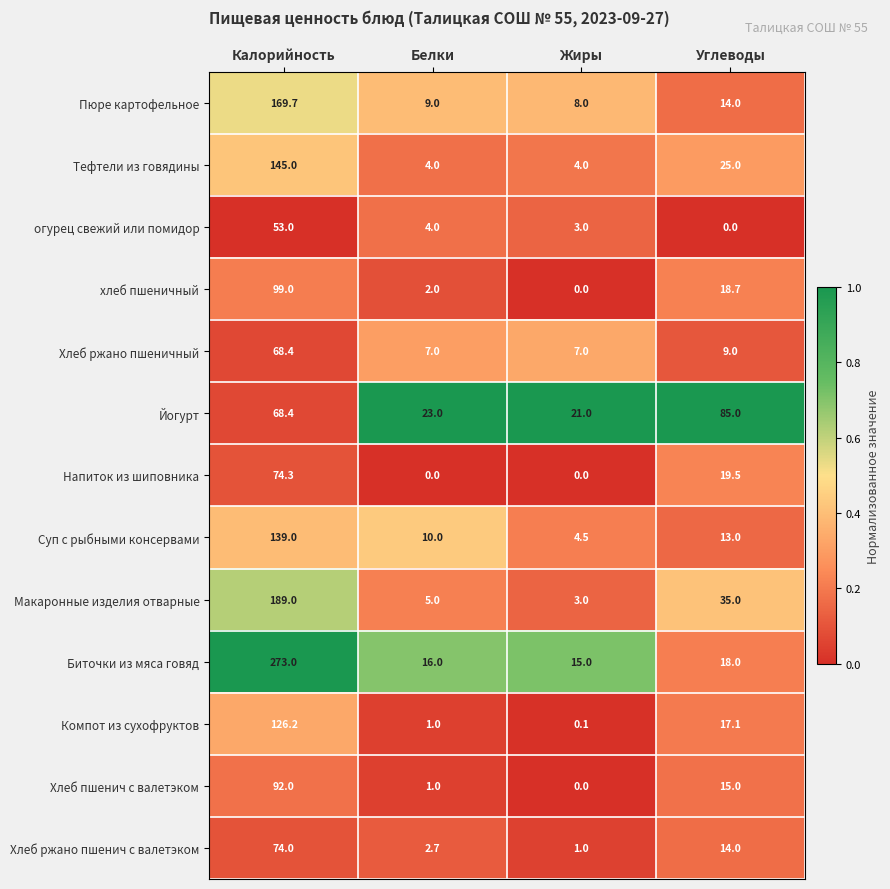

Count the number of data series in this chart.

13